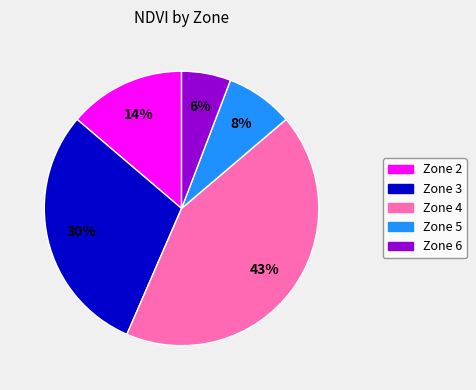

What percentage is the Zone 5 slice, to the nearest percent?

8%